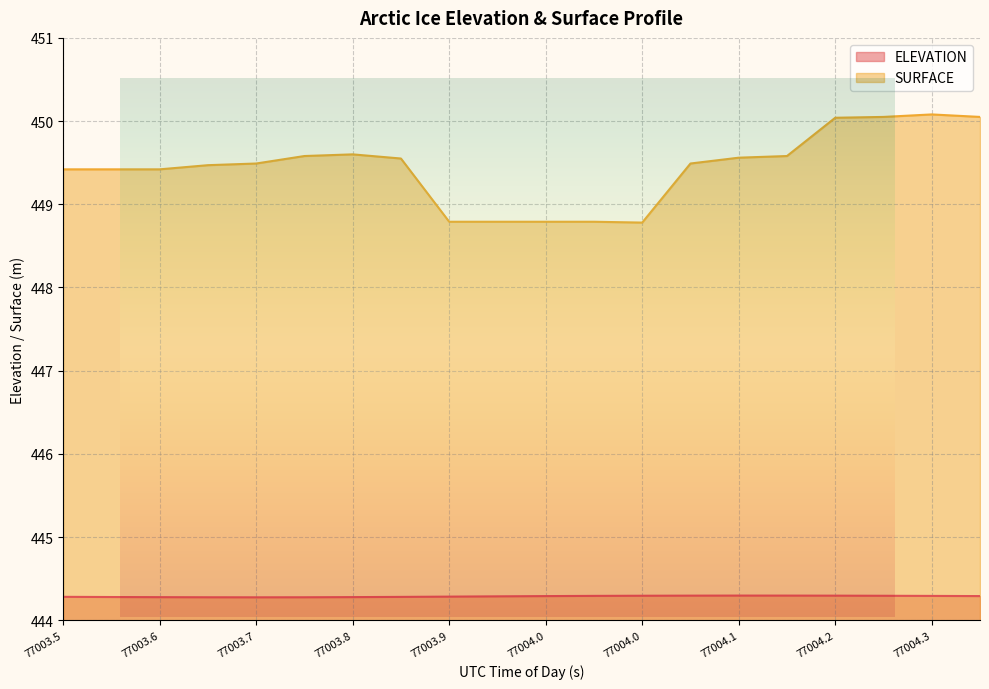

What position from the right is 77003.9962?

9